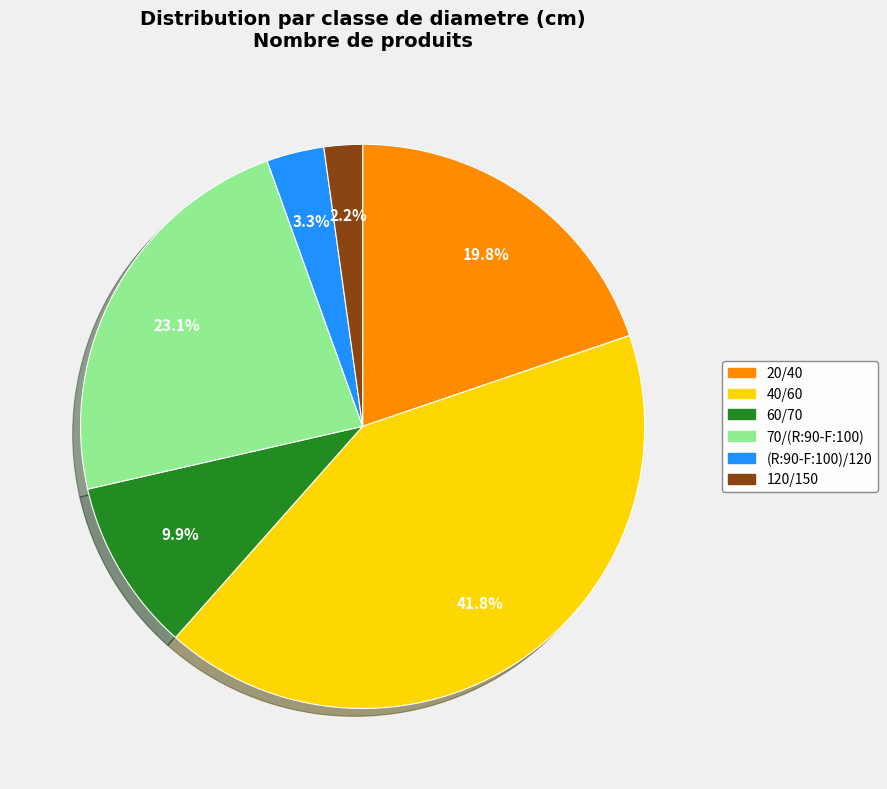

Count the number of slices in the pie.

6